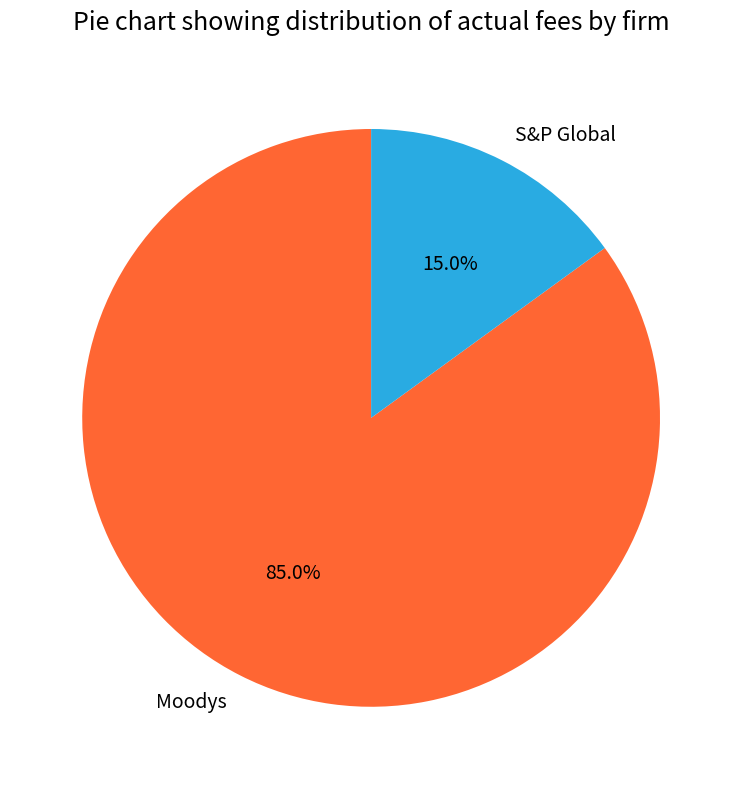

Count the number of slices in the pie.

2